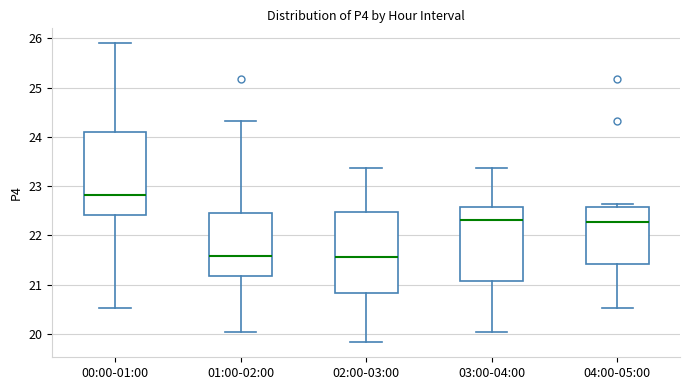

Reading left to right, transcribe this box plot: for each box, give where its median line is, the range the box spans, and where its two whiskers end, as read against the y-axis. The values are not printed on the chart, so give them approximately, as read against the axis.

00:00-01:00: median 22.8, box 22.4 to 24.1, whiskers 20.5 to 25.9
01:00-02:00: median 21.6, box 21.2 to 22.4, whiskers 20.0 to 24.3
02:00-03:00: median 21.6, box 20.8 to 22.5, whiskers 19.8 to 23.4
03:00-04:00: median 22.3, box 21.1 to 22.6, whiskers 20.0 to 23.4
04:00-05:00: median 22.3, box 21.4 to 22.6, whiskers 20.5 to 22.6 (just above the box's upper edge)